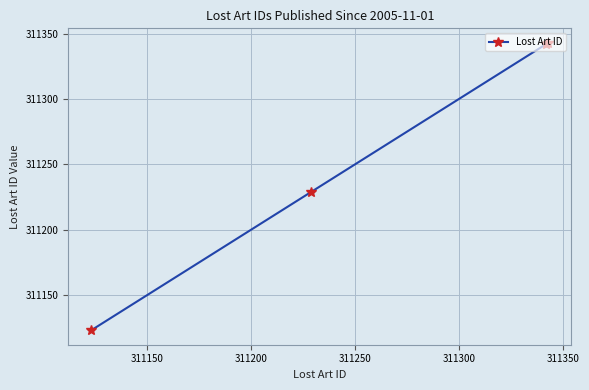

What is the value of the 1st point from the left?

311123